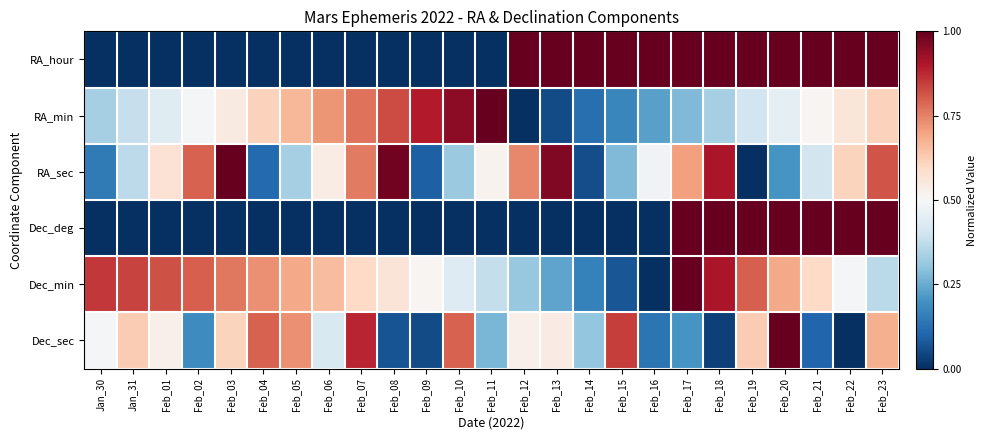

At which category is the sum across all series the highest?

Feb_23